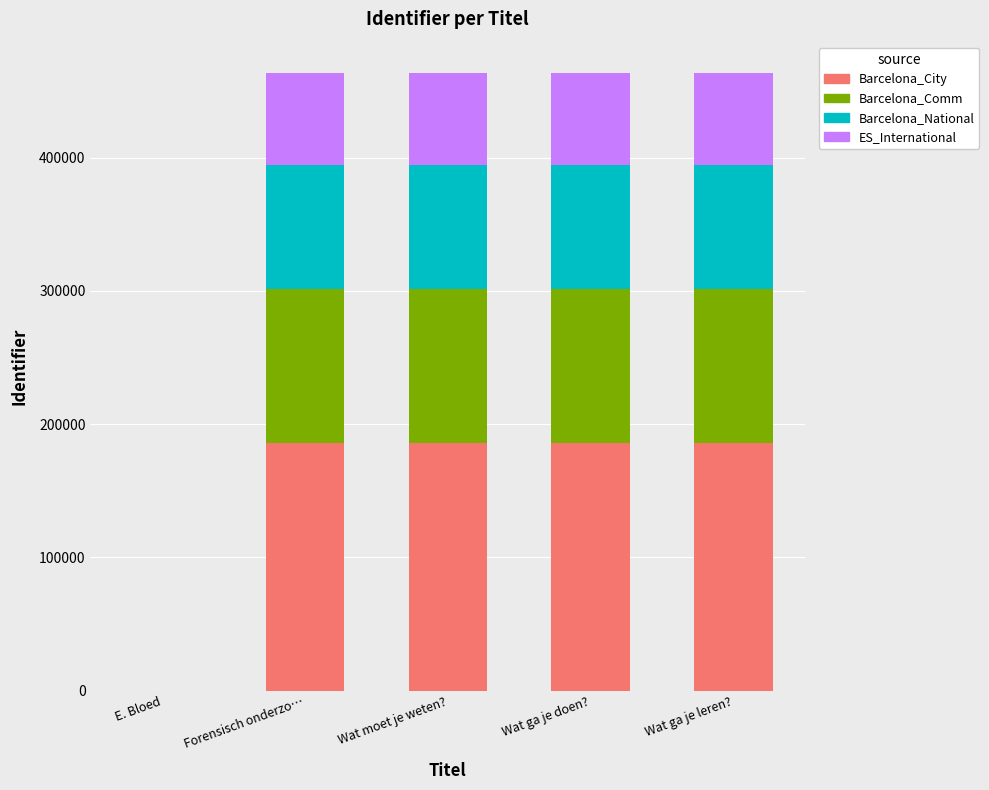

What is the total value across all series at Forensisch onderzo…?

463744